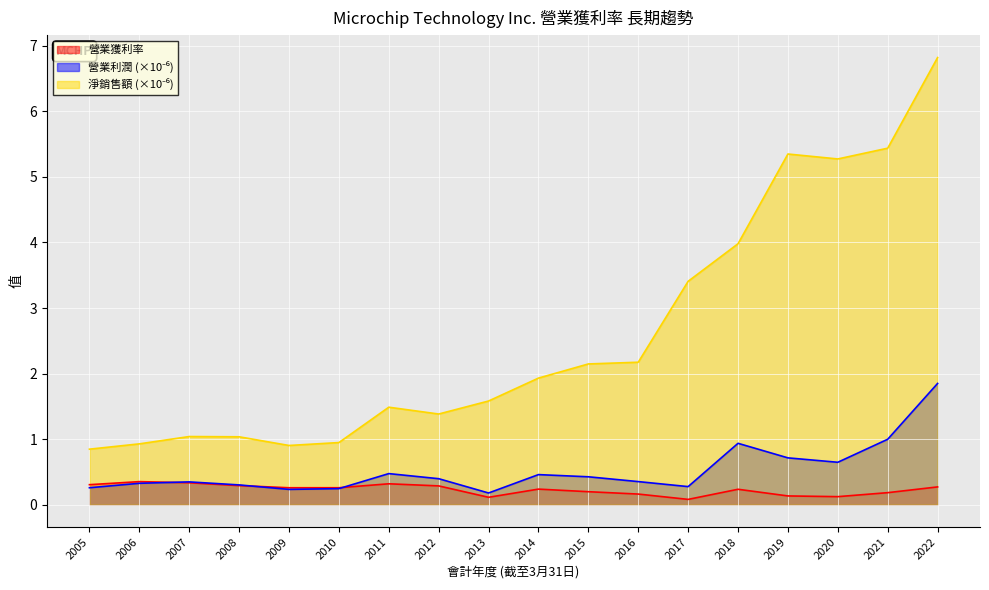

Is the value of 營業利潤 (×10⁻⁶) at 2017 greater than the value of 營業獲利率 at 2010?

Yes